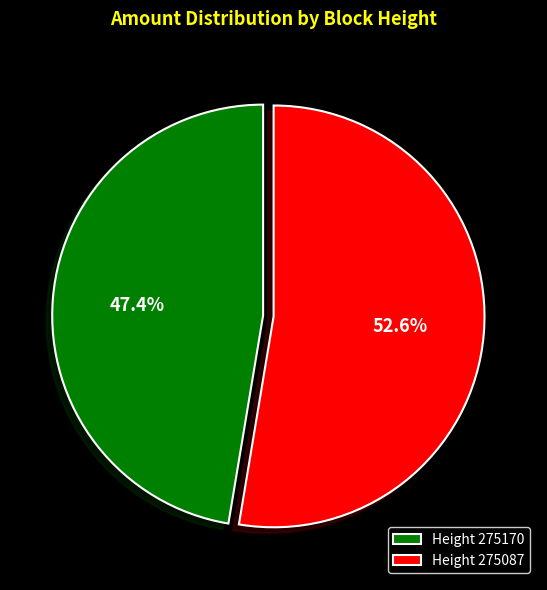

Which has a higher value, Height 275170 or Height 275087?

Height 275087